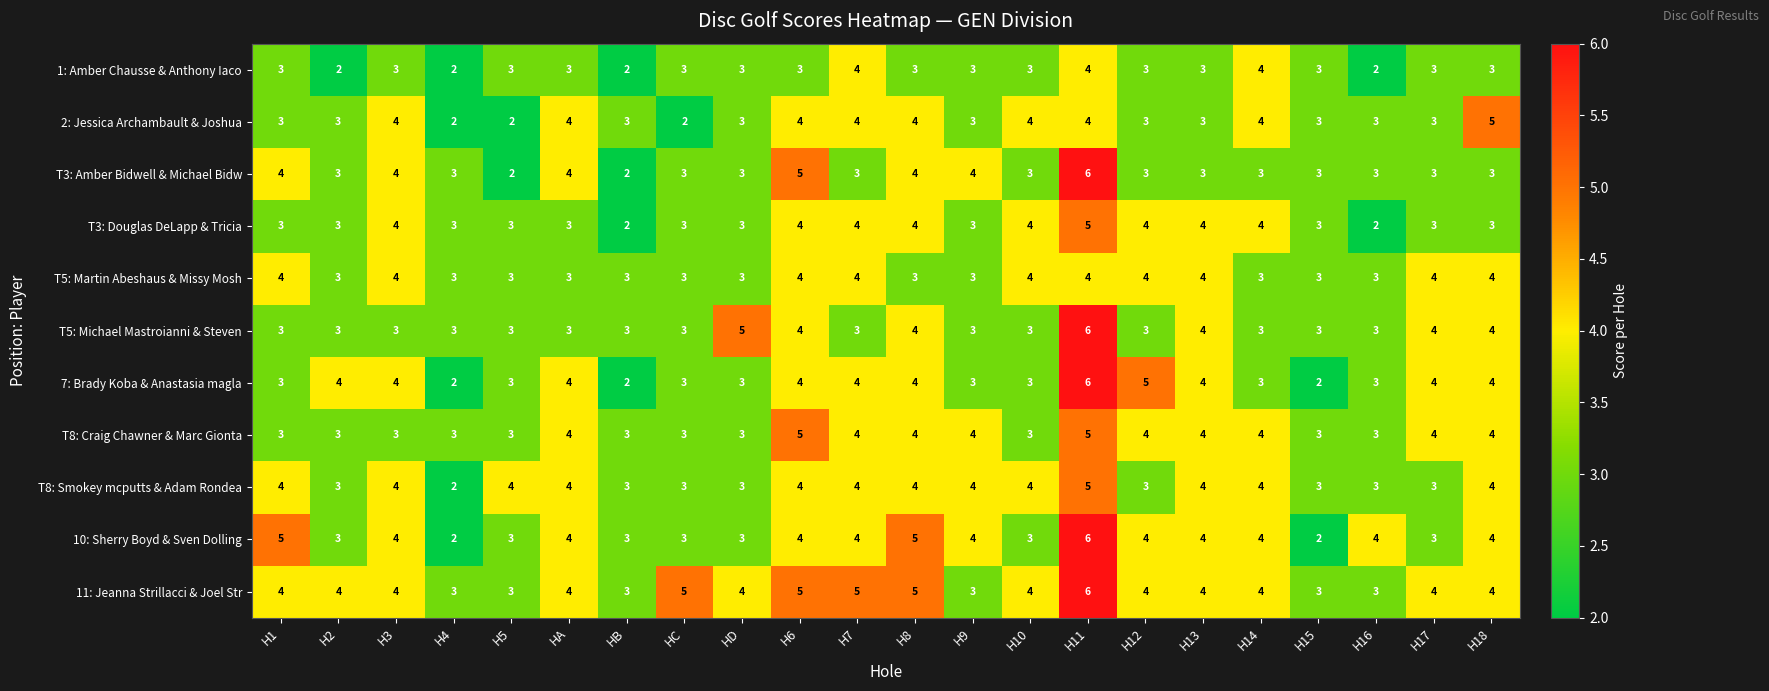

Read the T8: Smokey mcputts & Adam Rondea value at H16.

3